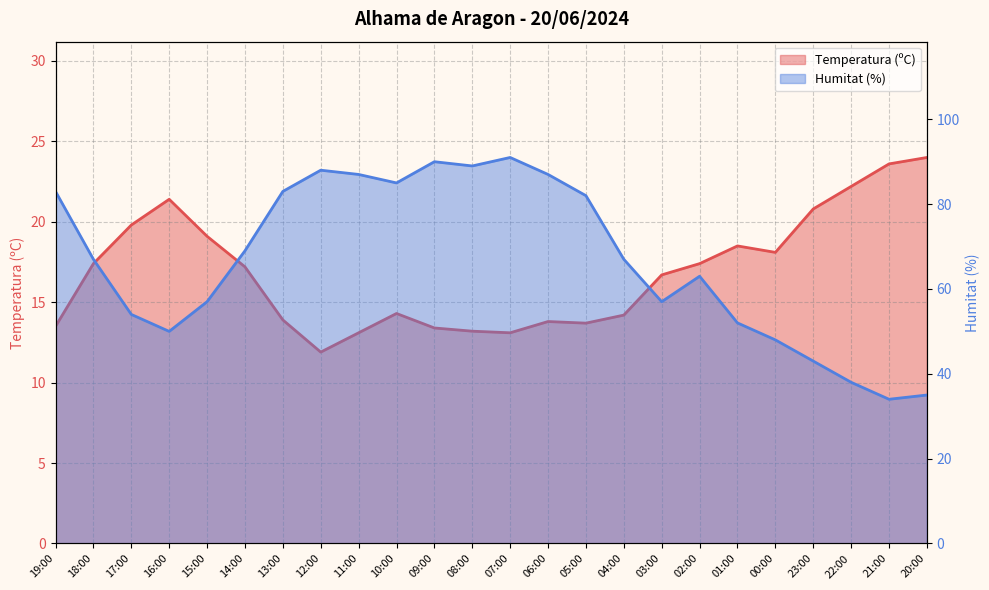

Which has a higher value, 01:00 or 18:00?

01:00